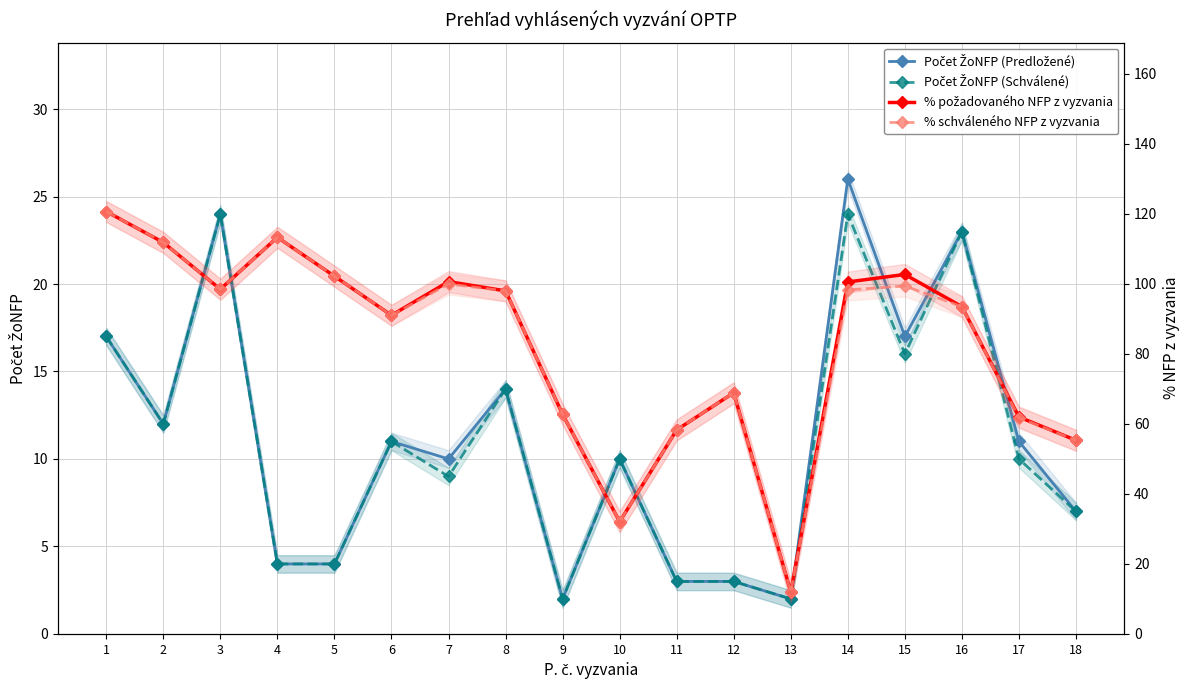

Where is the first local maximum for % schváleného NFP z vyzvania?

4